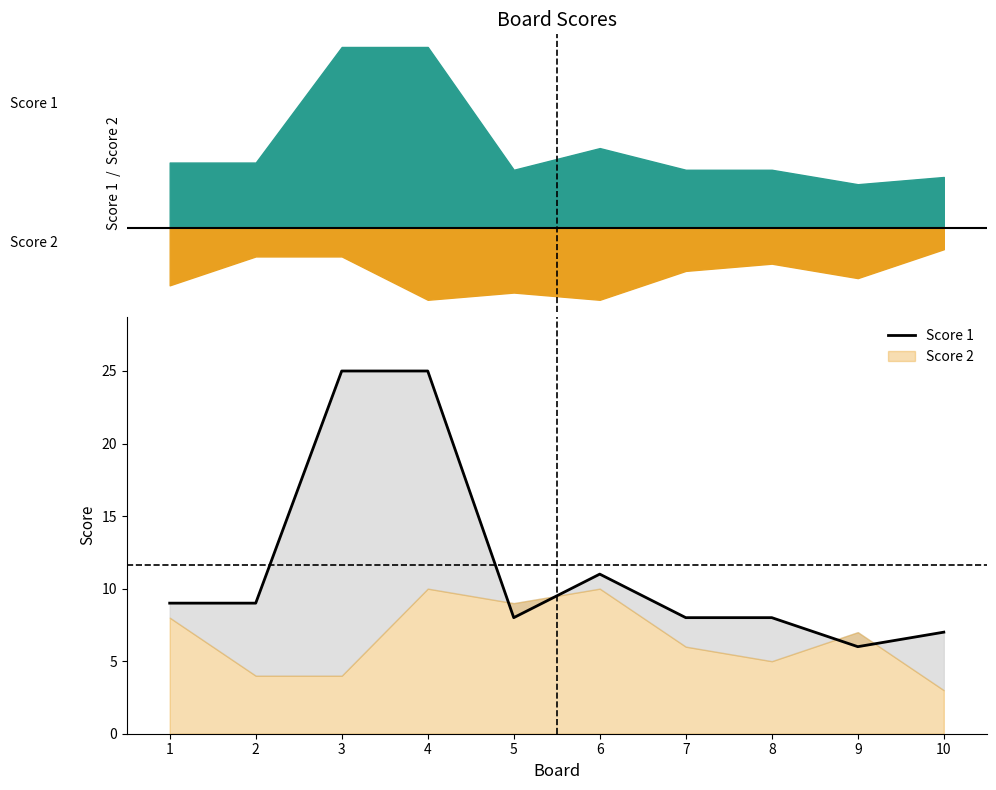

How many points are lower than both their immediate neighbors (excluding endpoints)?

2